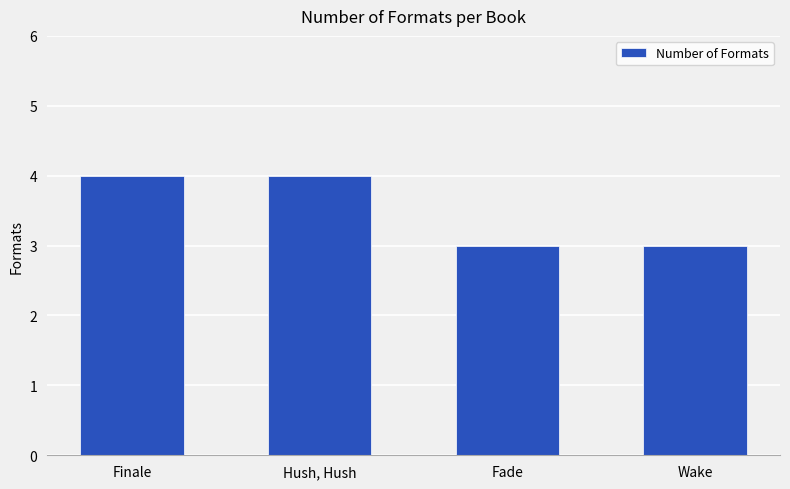

How many data points does each series have?

4